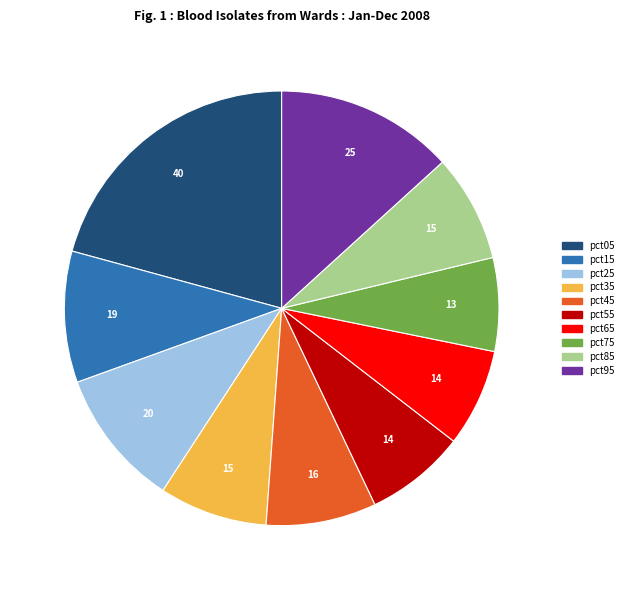

Between pct15 and pct95, which is larger?

pct95